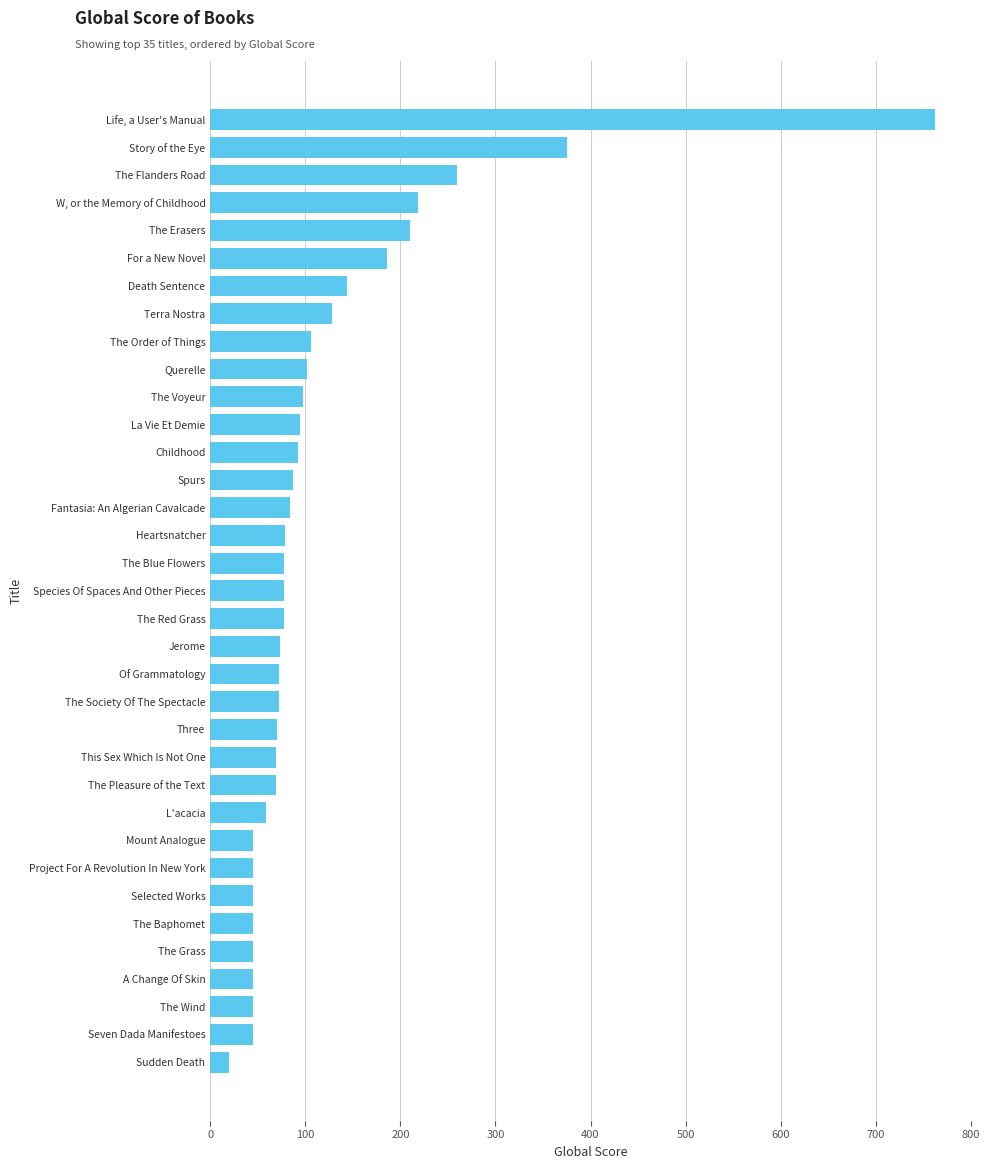

What is the sum of all values?

4122